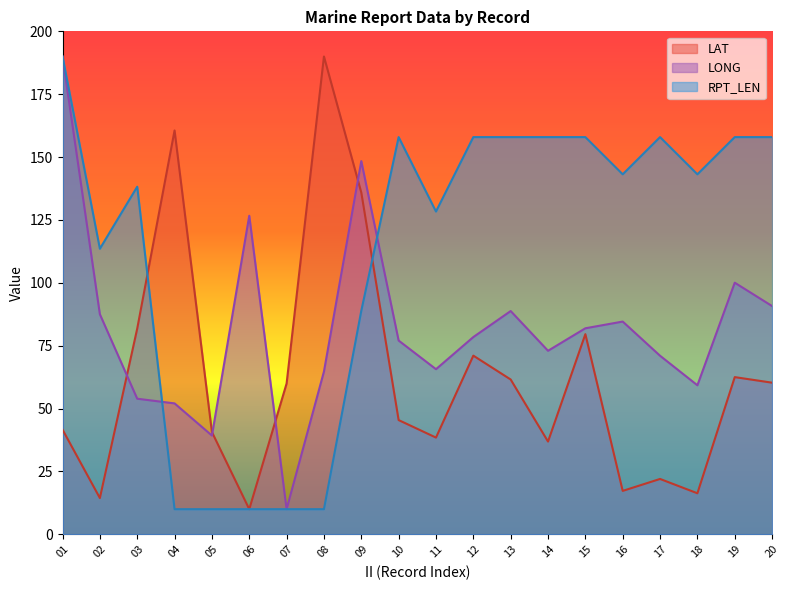

In RPT_LEN, how many points are higher than both neighbors (excluding endpoints)?

3